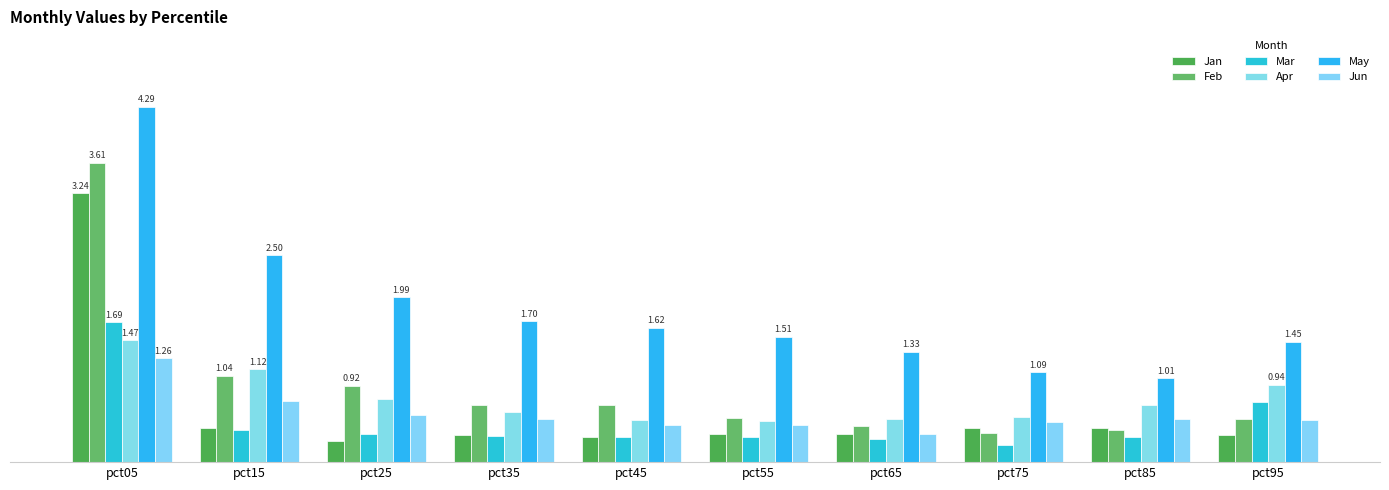

At how many categories does at least one series exceed 2?

2